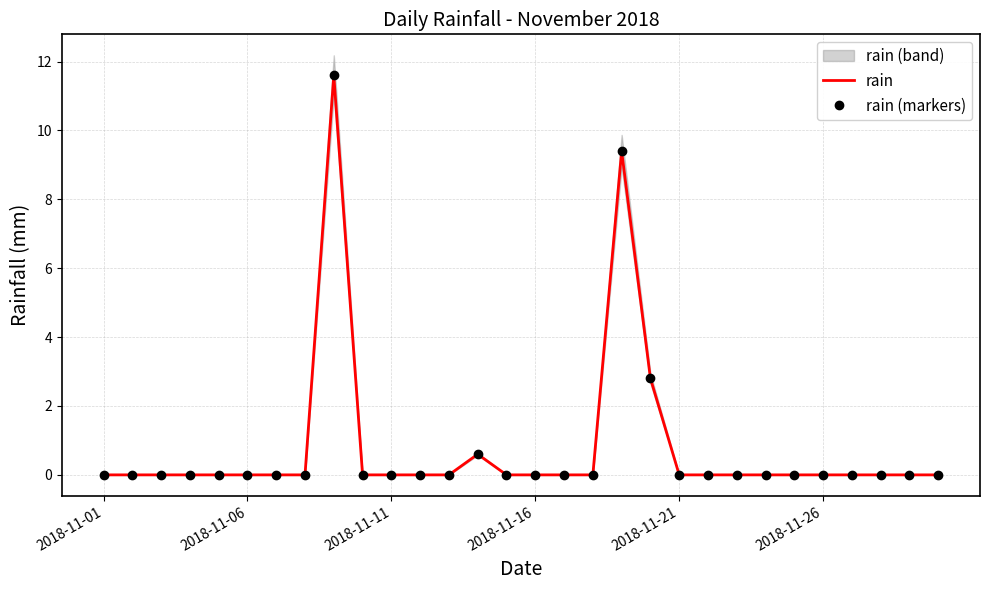

True or false: rain (markers) has a value of 7.0 at 2018-11-06.

False